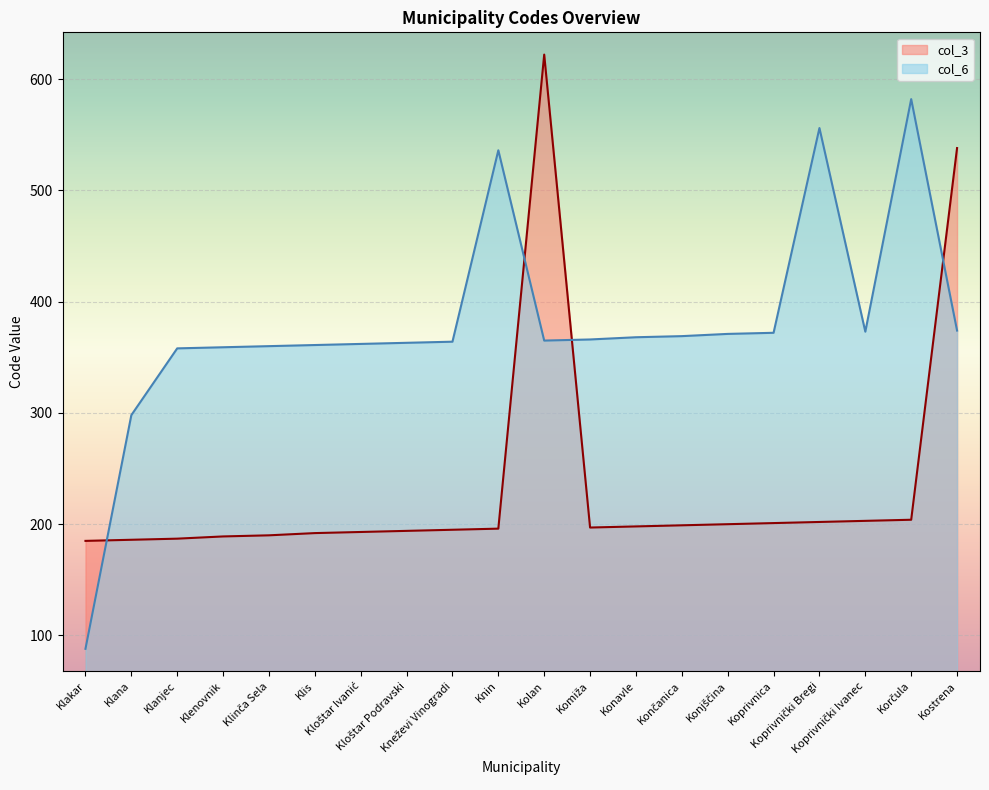

What is the value of the col_6 point at the 18th from the left?

373